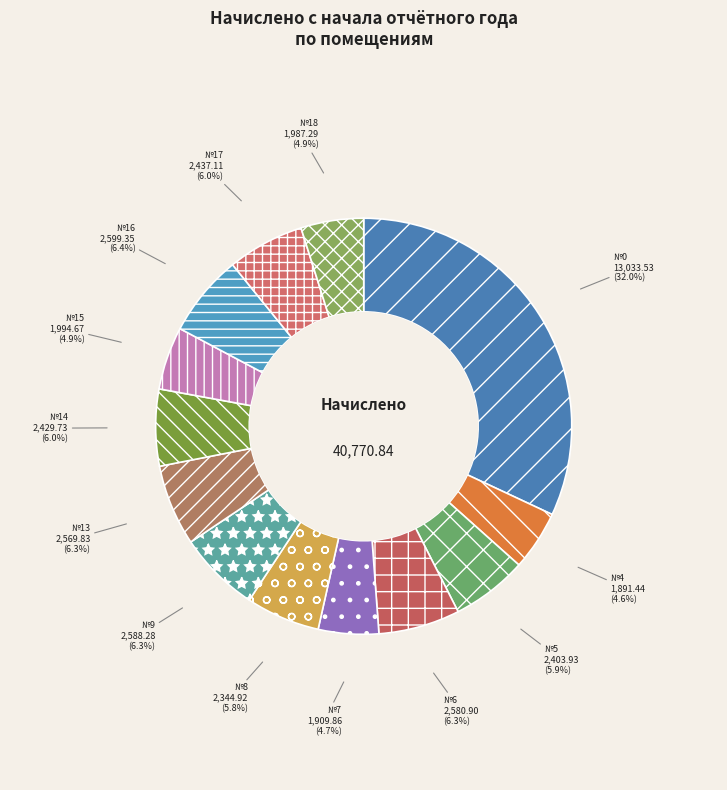

To the nearest percent, what is the difference between the largest and smallest slice percentages?

27%